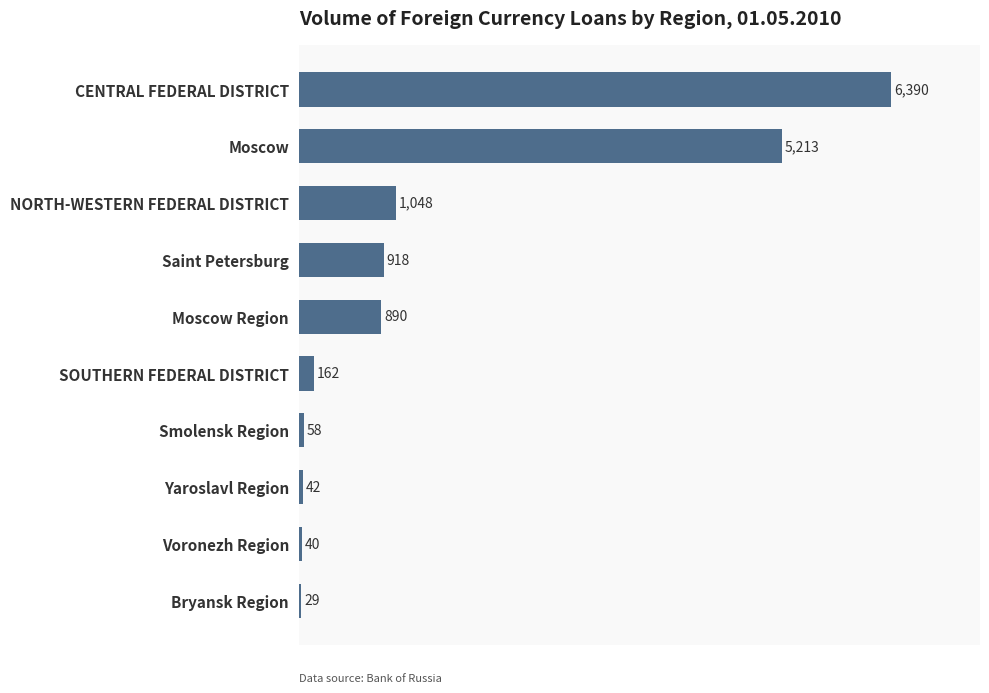

Reading bottom to top, transcribe all the data shown in this chart.

29	40	42	58	162	890	918	1048	5213	6390